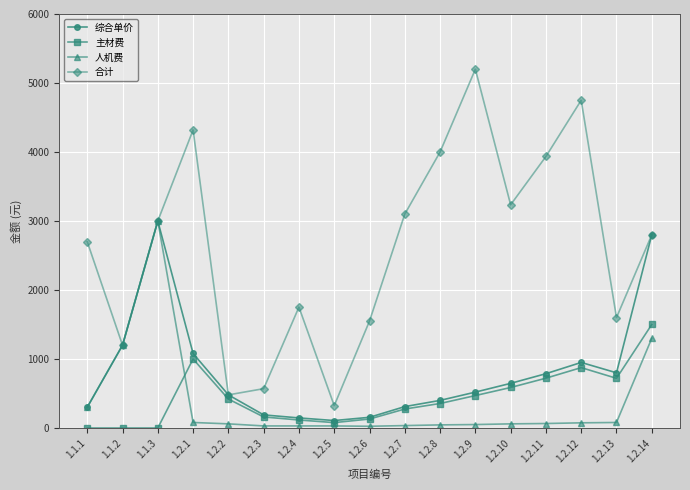

What is the highest value of the 人机费 series?

3000